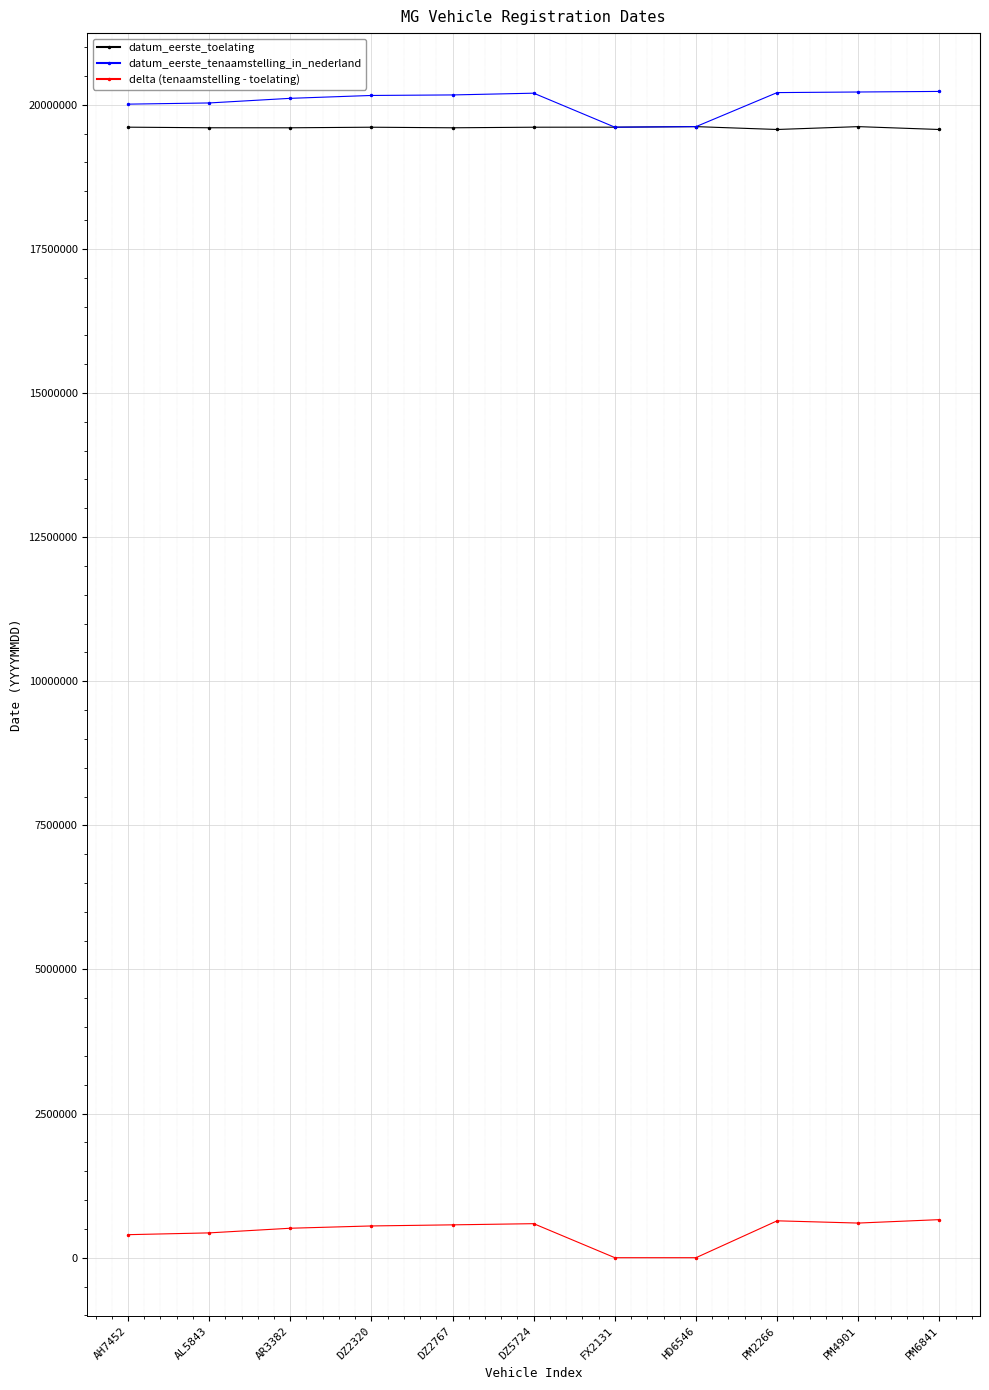

True or false: datum_eerste_tenaamstelling_in_nederland and delta (tenaamstelling - toelating) cross at least once.

False